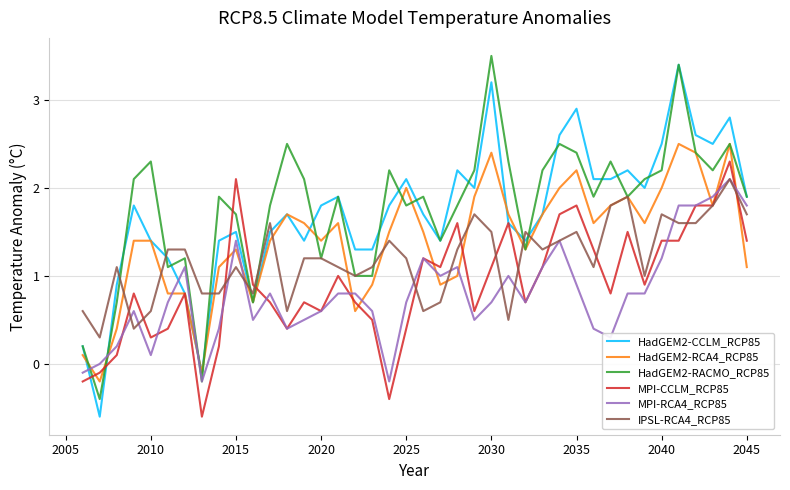

How many lines are shown in the chart?

6